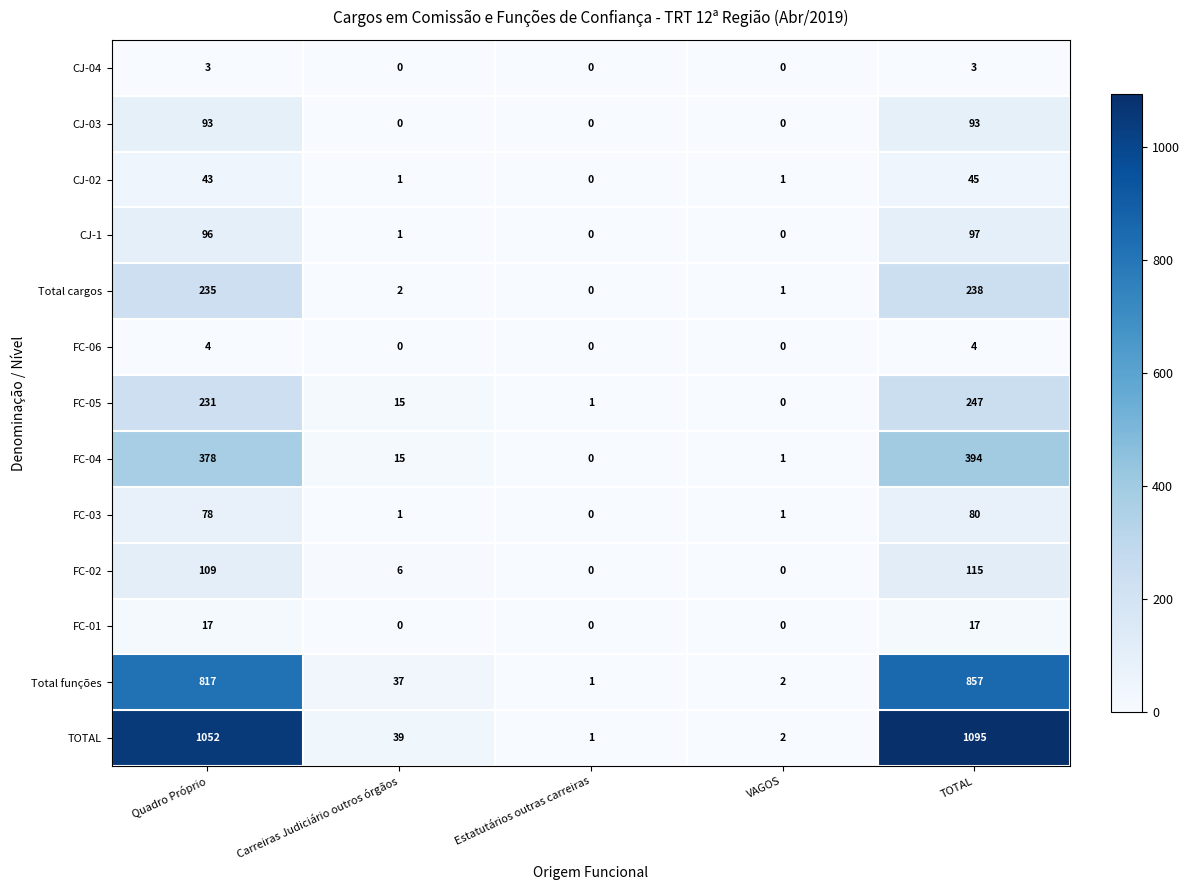

Is it true that CJ-02 equals 19 at TOTAL?

False